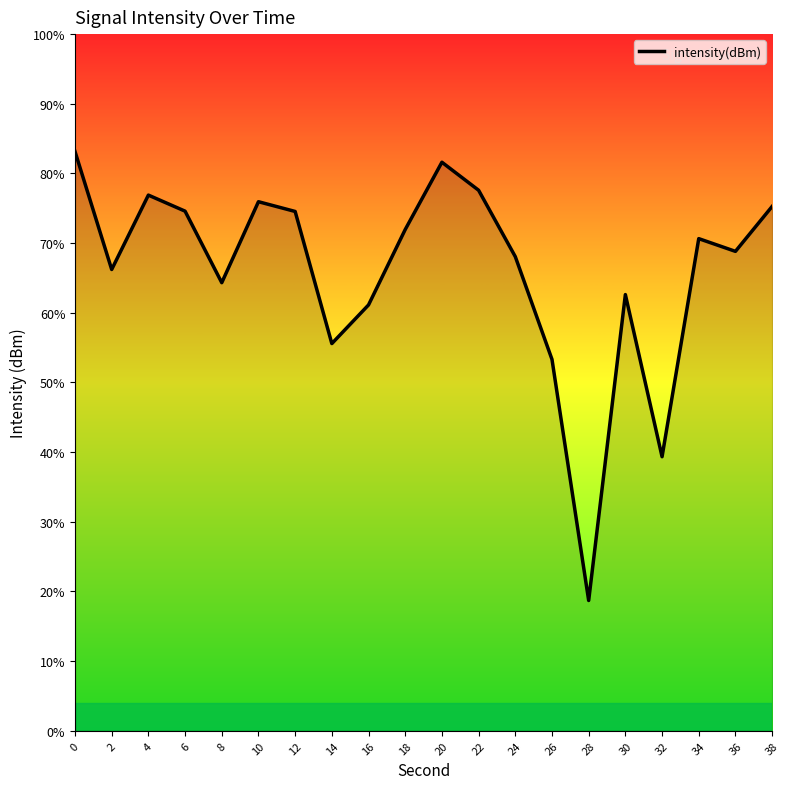

What is the value of the 8th point from the left?

-135.0